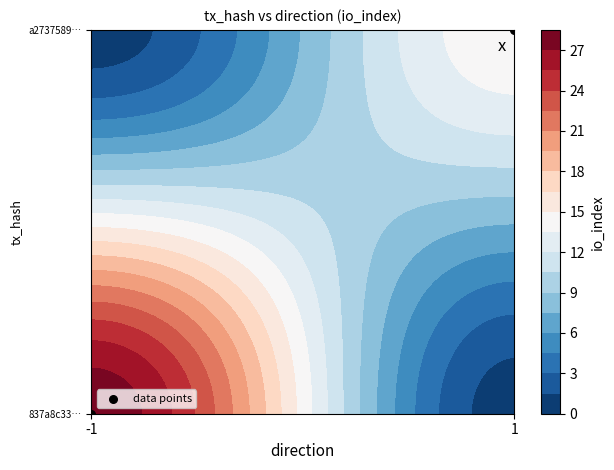

Between -1 and 1, which is larger?

1